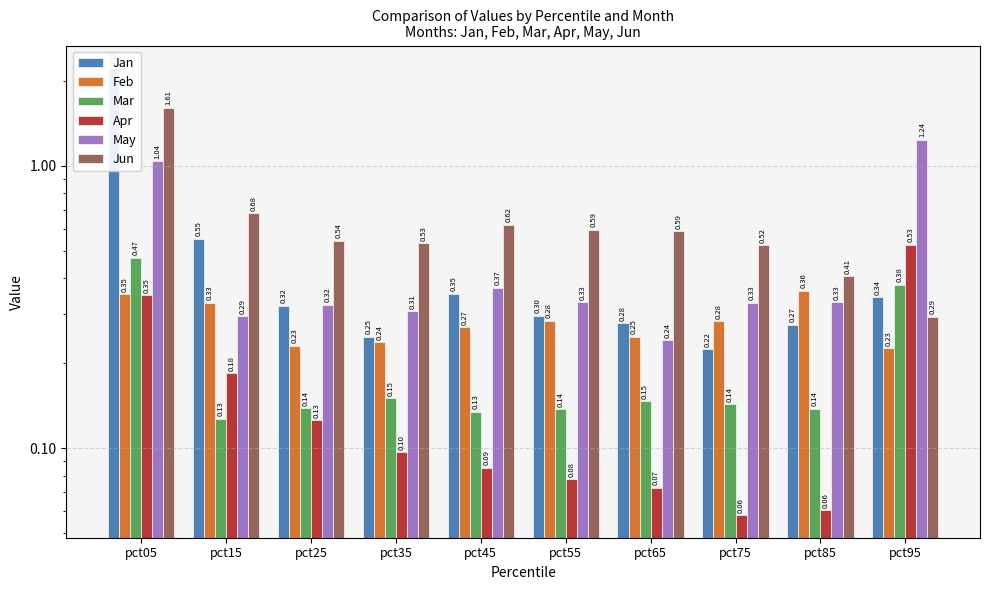

How many bars are there in total?

60